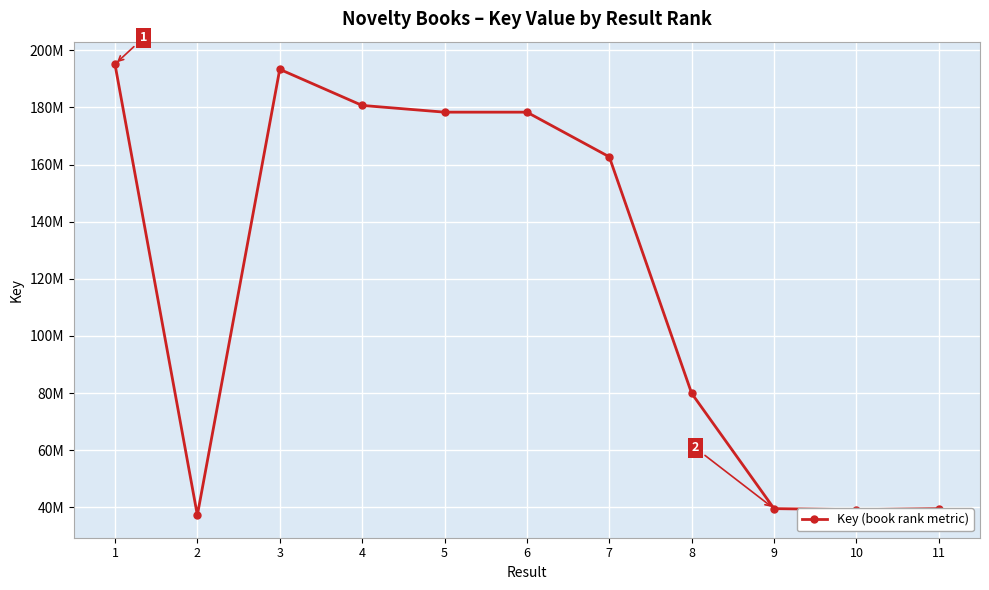

At which label is the value closest to 116198141?

8